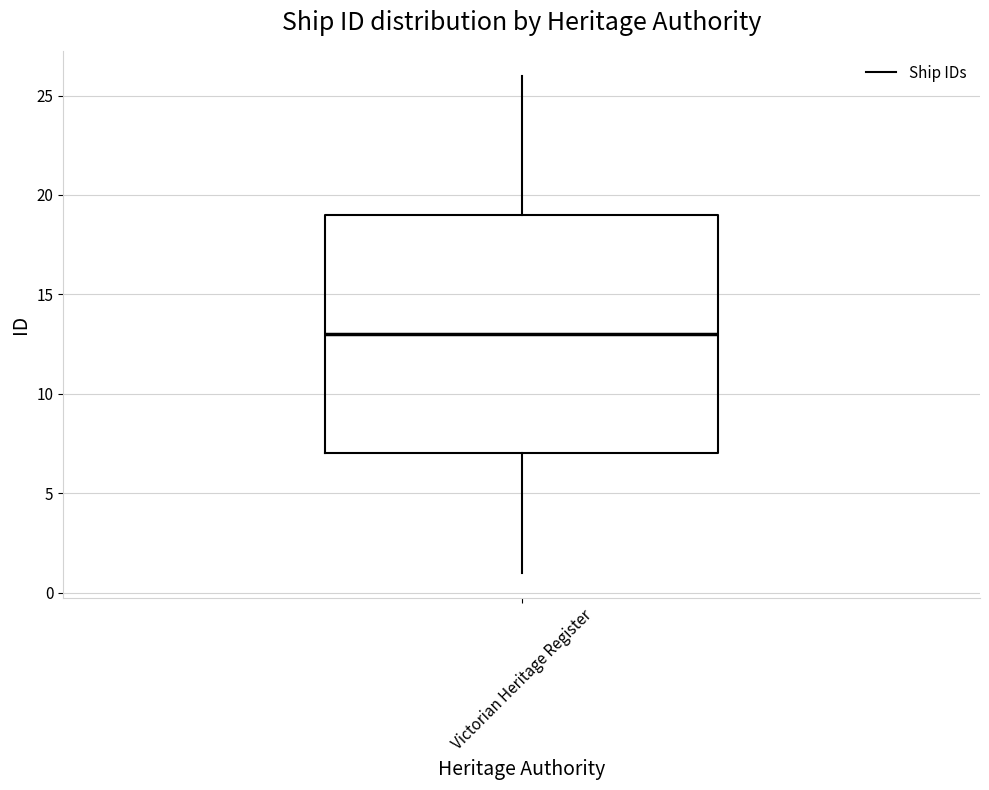

Transcribe this box plot: give where the median line is, the range the box spans, and where the two whiskers end, as read against the y-axis. The values are not printed on the chart, so give them approximately, as read against the axis.

median 13, box 7 to 19, whiskers 1 to 26